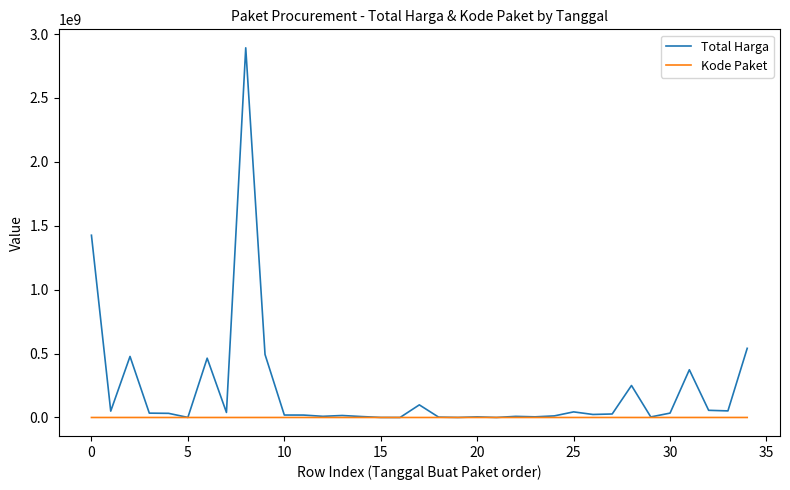

Which series has the largest total across all categories?

Total Harga